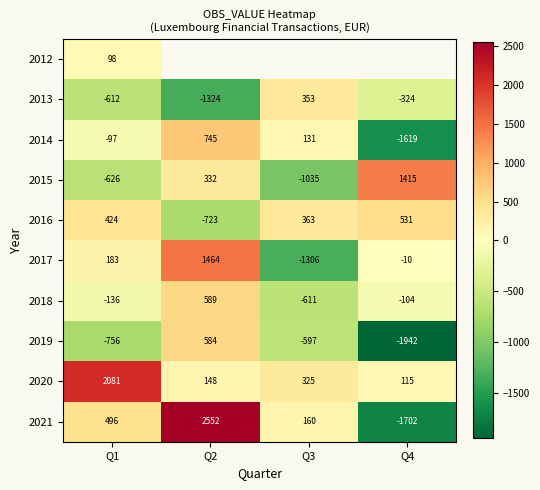

Is it true that 2020 equals 2081 at Q1?

True